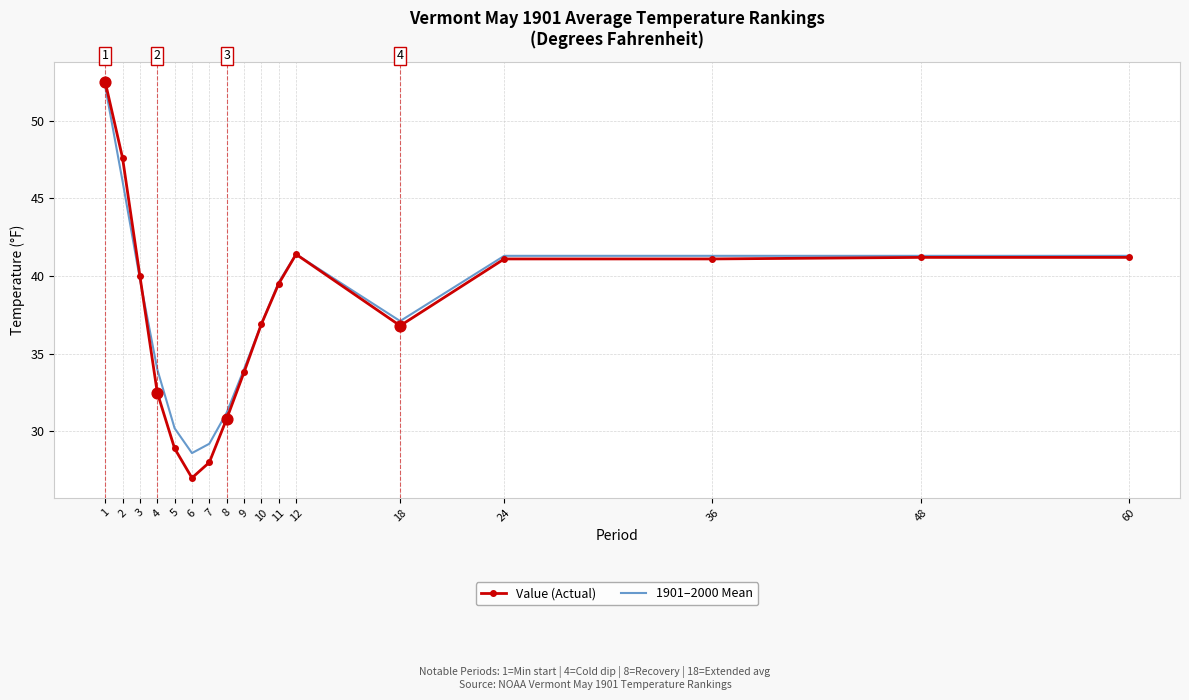

At how many categories does at least one series exceed 31?

14